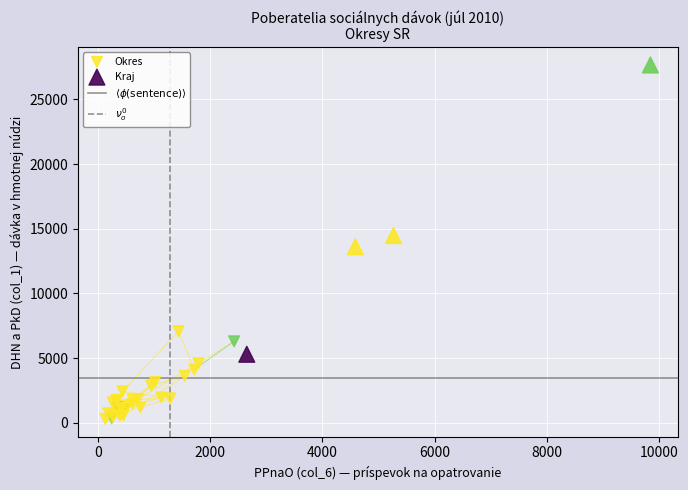

Which series reaches the maximum Y coordinate?

Kraj